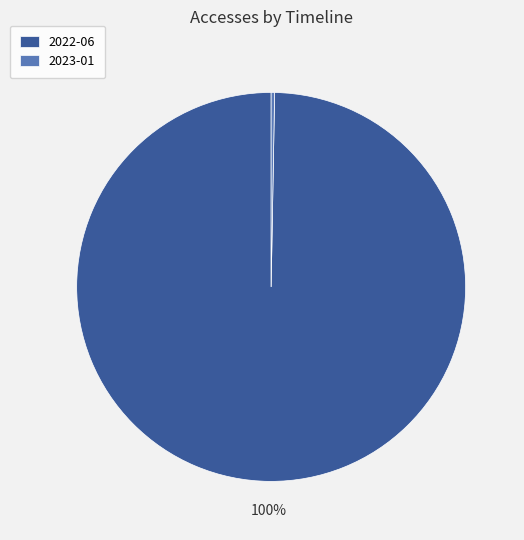

Rank the categories by value from highest to lowest.

2022-06, 2023-01